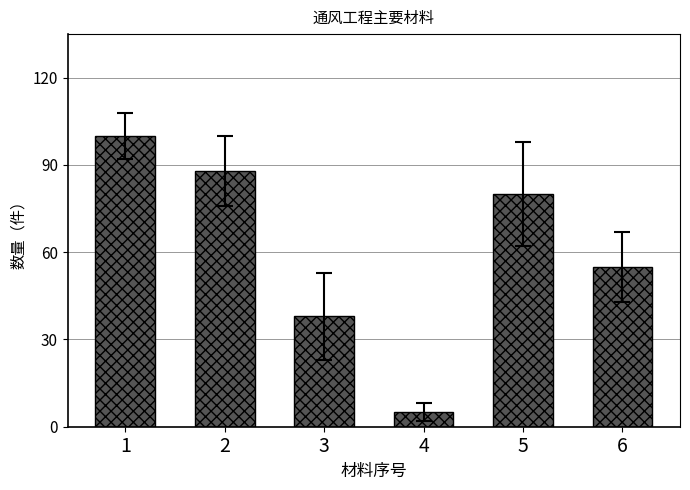

Which has a higher value, 1 or 4?

1